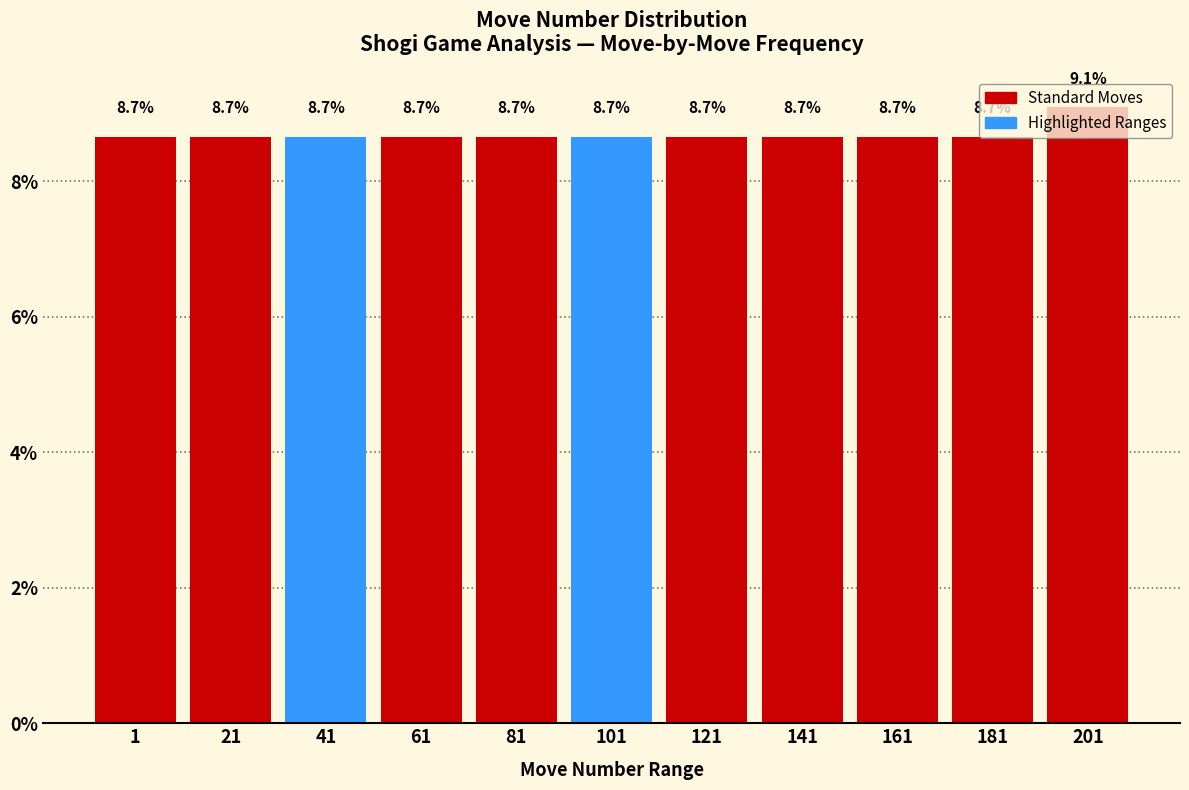

What is the value of the 2nd bar from the left?

8.7